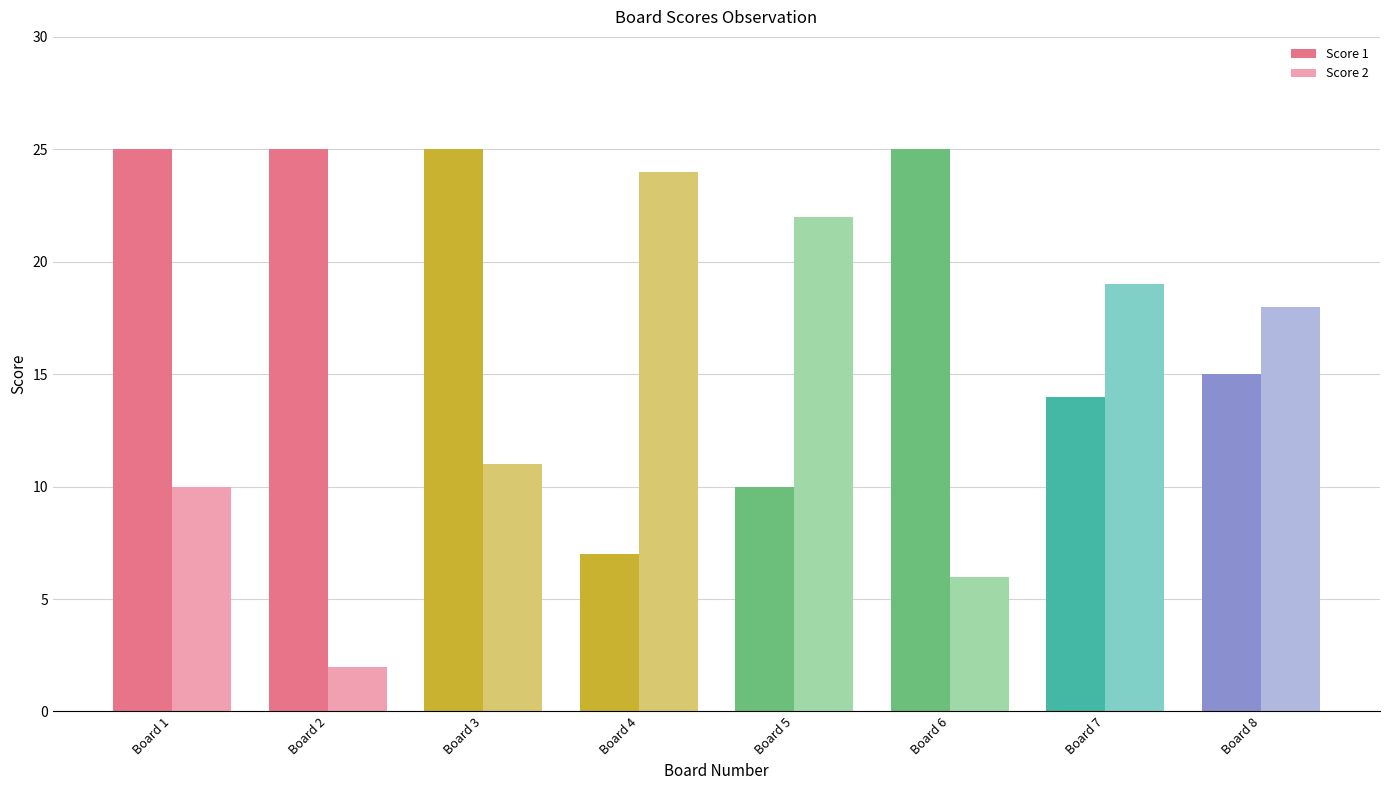

Which category has the highest value in the Score 1 series?

Board 1